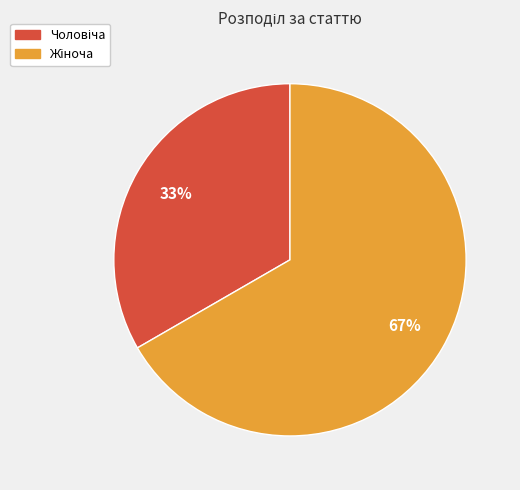

Does any single category account for the majority?

Yes